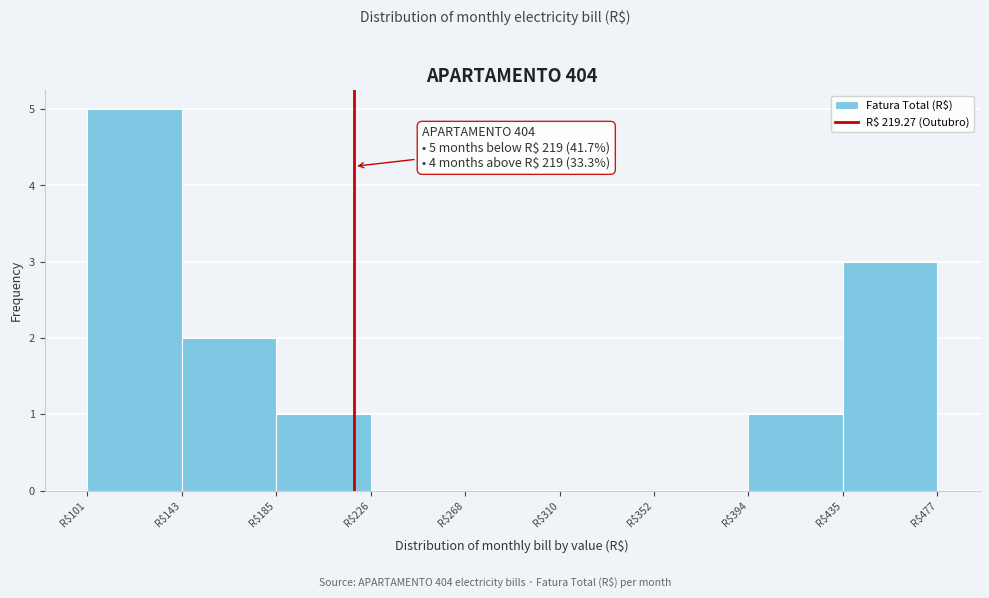

Which range on the x-axis has the tallest bar?

100 to 145